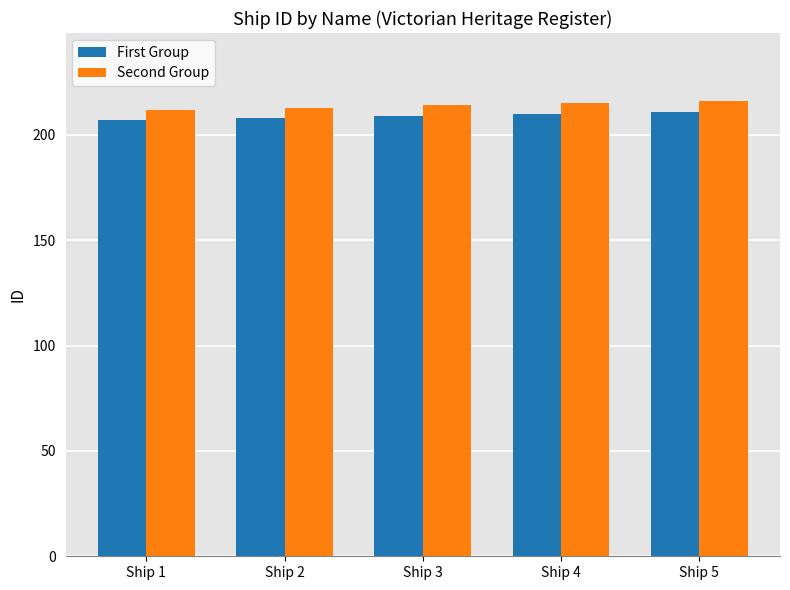

The value of Second Group at Ship 2 is 213. True or false?

True